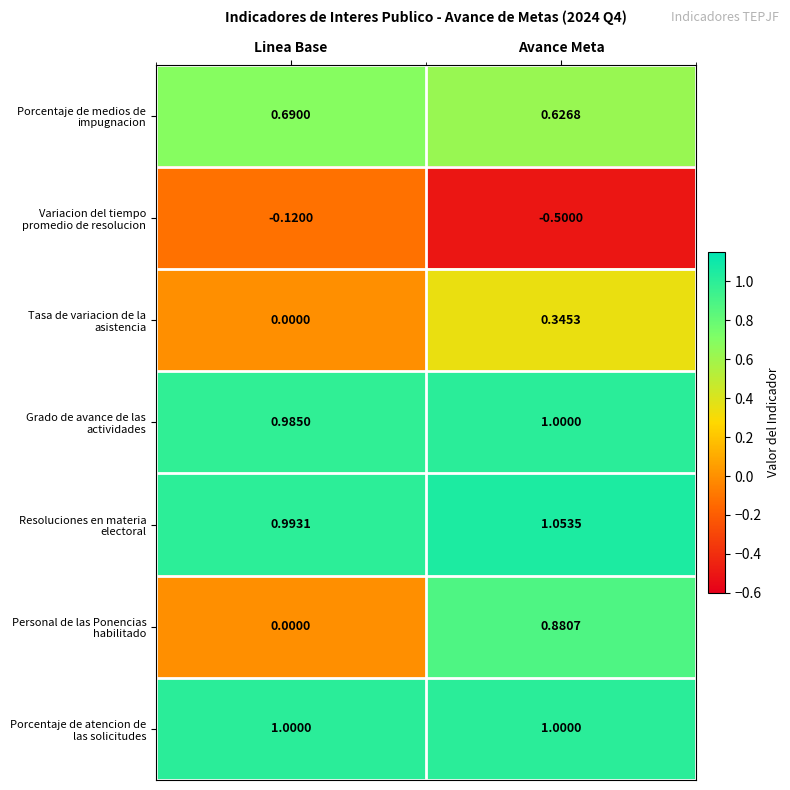

At which category is the sum across all series the highest?

Avance Meta